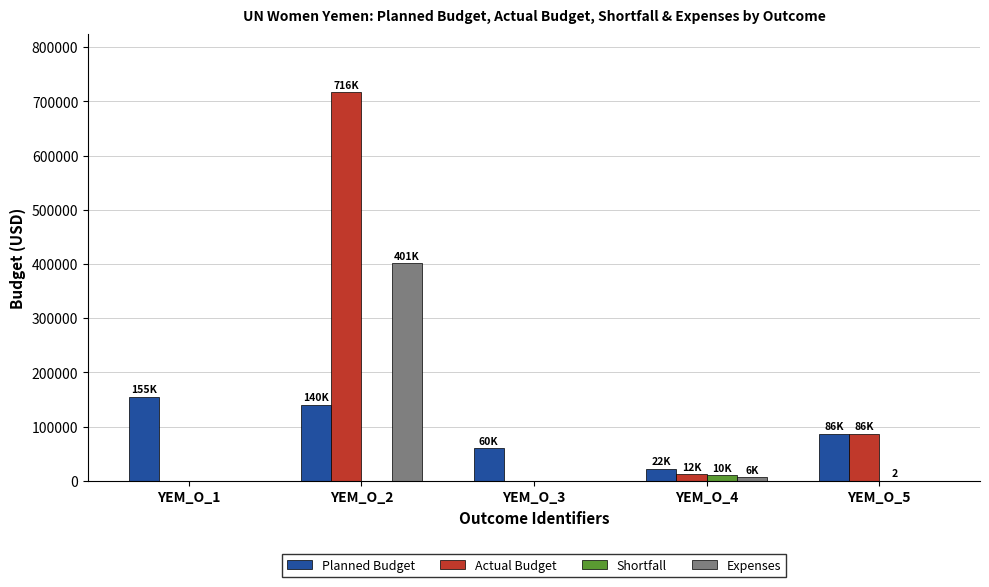

The Expenses series shows 0.0 at YEM_O_3. True or false?

True